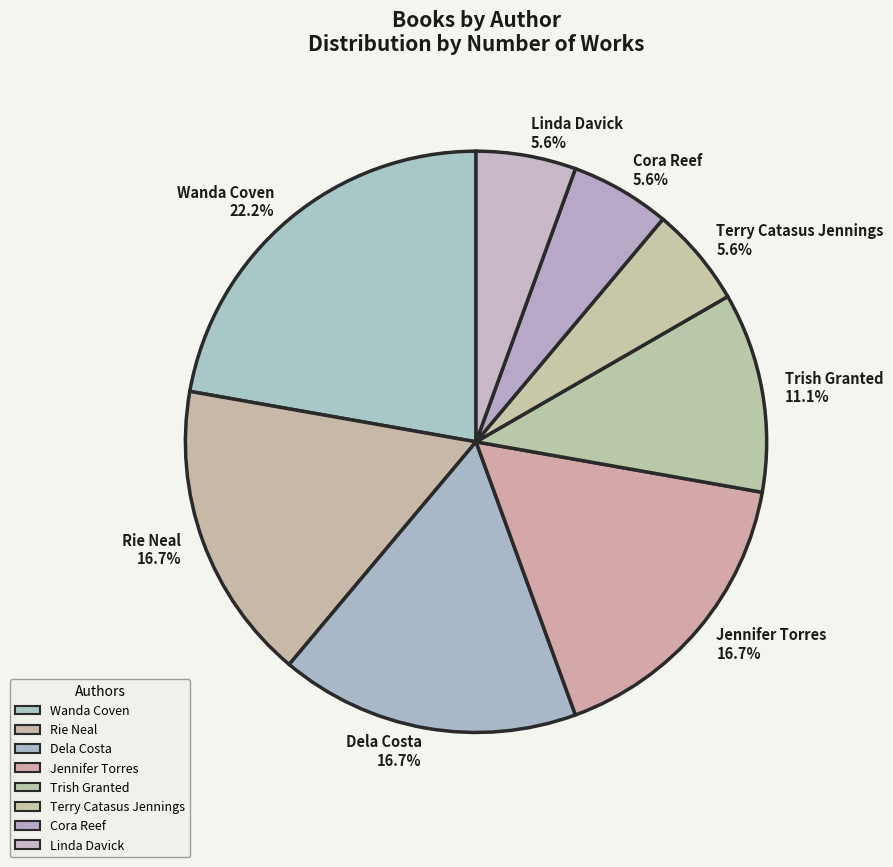

How much of the chart is everything except Wanda Coven?

77.8%